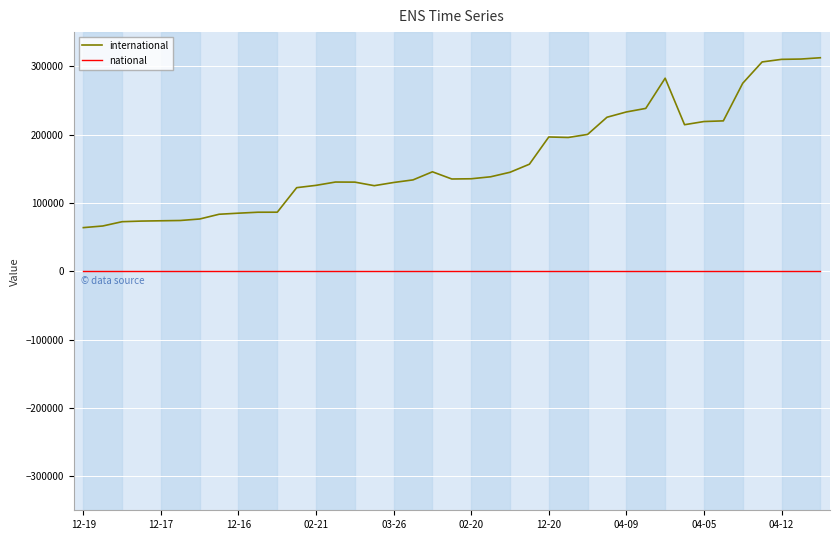

In international, how many points are lower than both neighbors (excluding endpoints)?

4